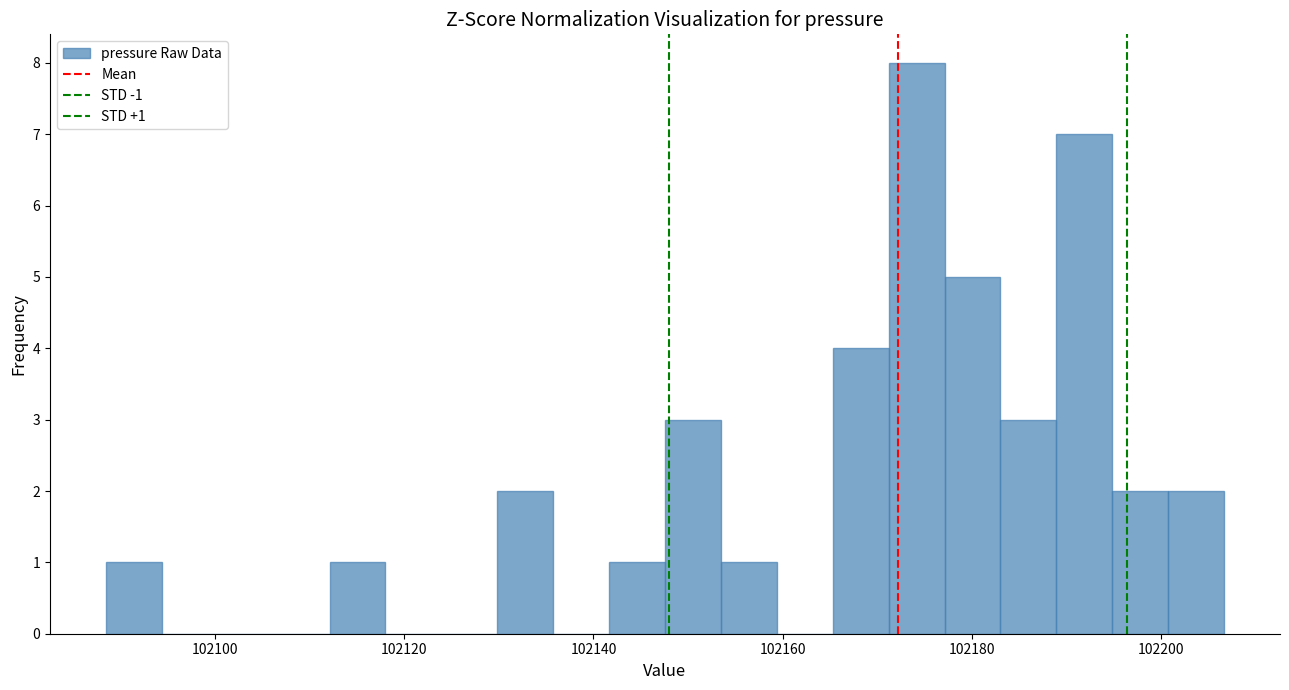

Around what value on the x-axis is the tallest bar? Give the approximate position of its centre, as read against the axis.

102174